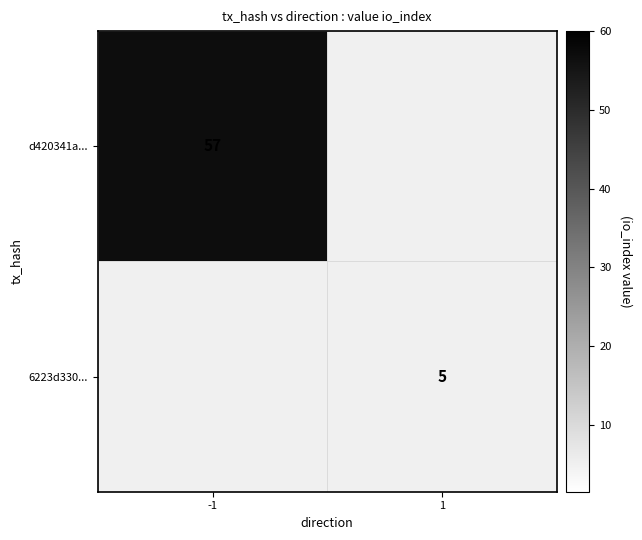

True or false: 6223d330... has a value of 5 at 1.

True